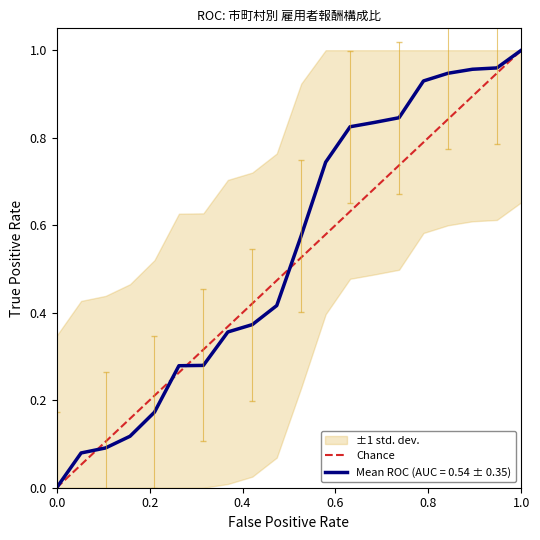

What is the maximum value shown in the chart?

1